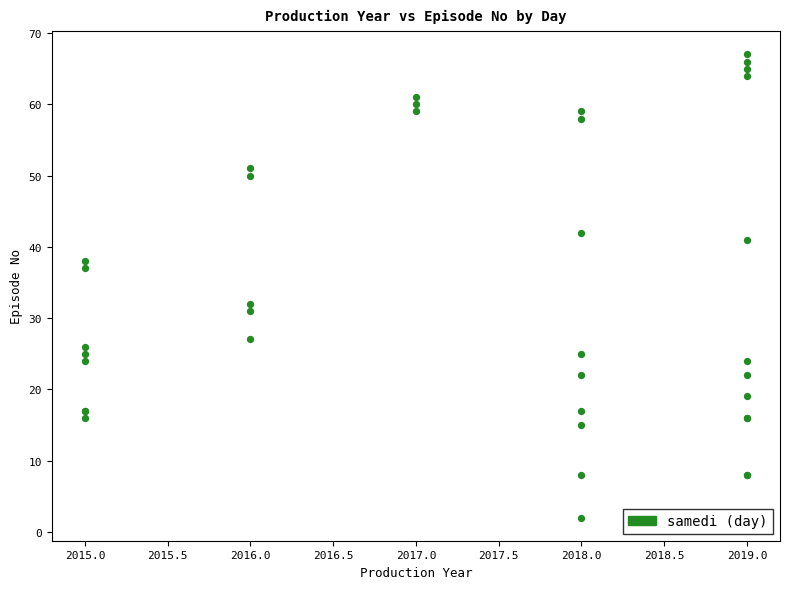

What Y value in the scatter plot is closest to 34?

32